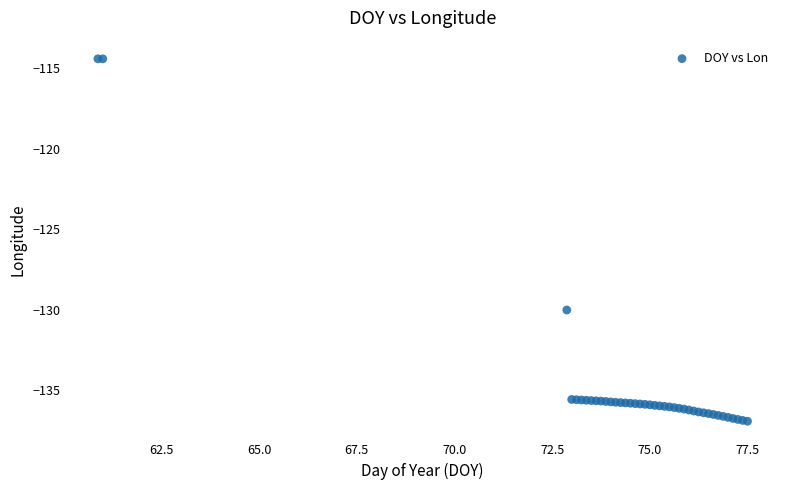

What Y value in the scatter plot is closest to -125?

-130.0